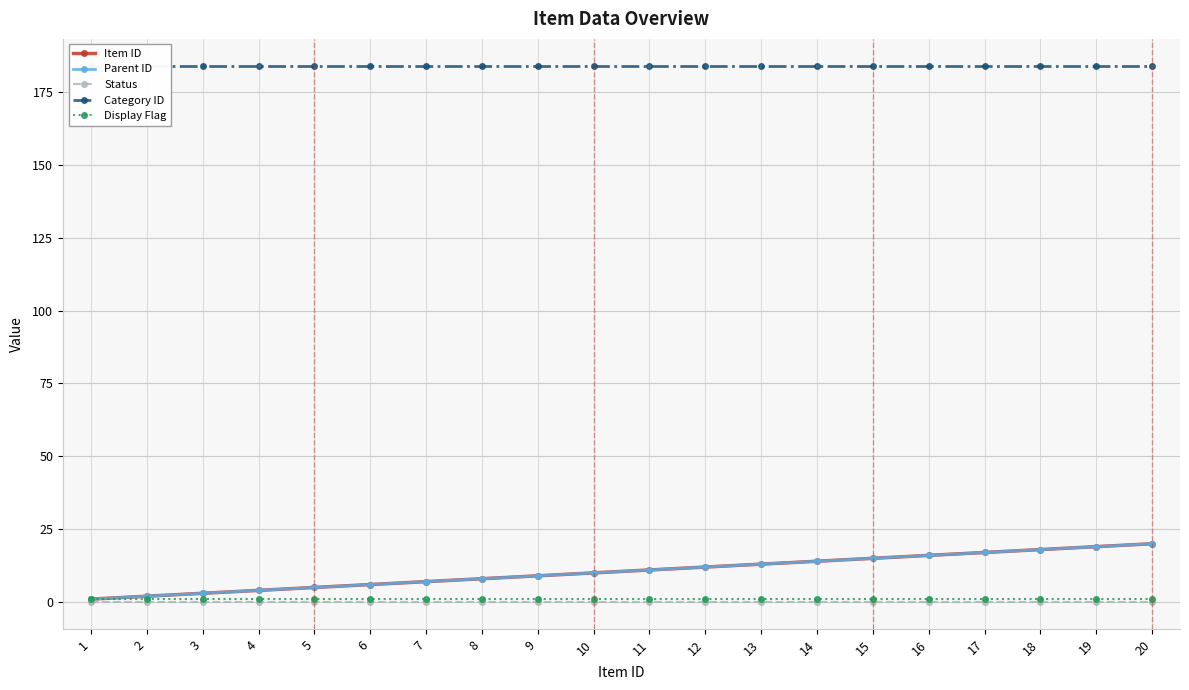

What is the average value of the Category ID series?

184